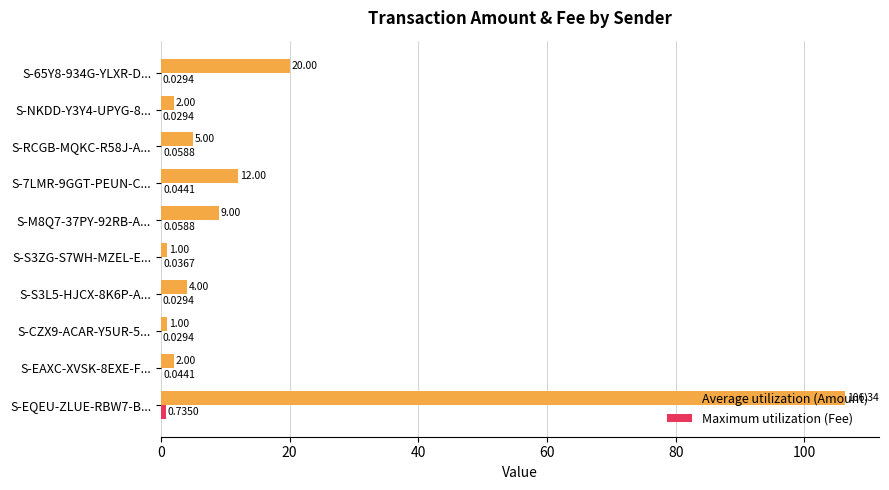

Which series has the largest total across all categories?

Average utilization (Amount)